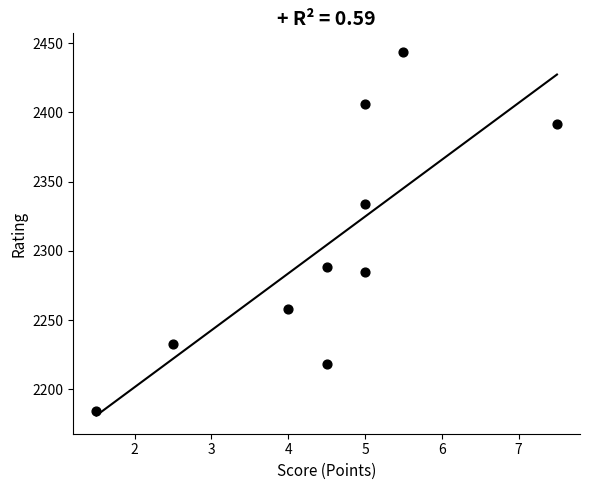

What Y value in the scatter plot is closest to 2314?

2334